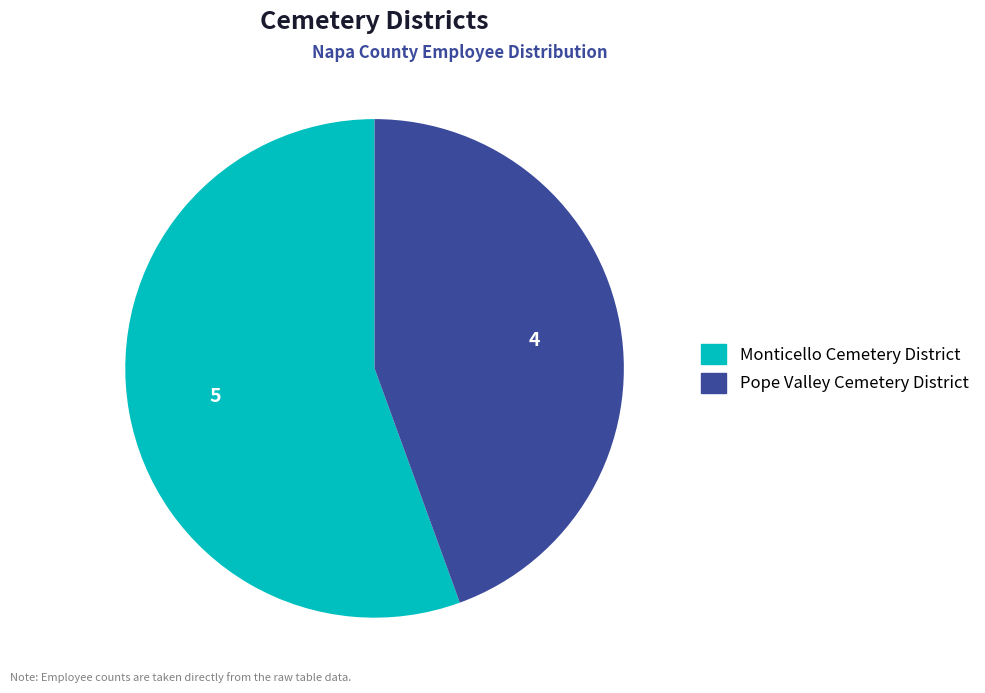

Which has a higher value, Pope Valley Cemetery District or Monticello Cemetery District?

Monticello Cemetery District